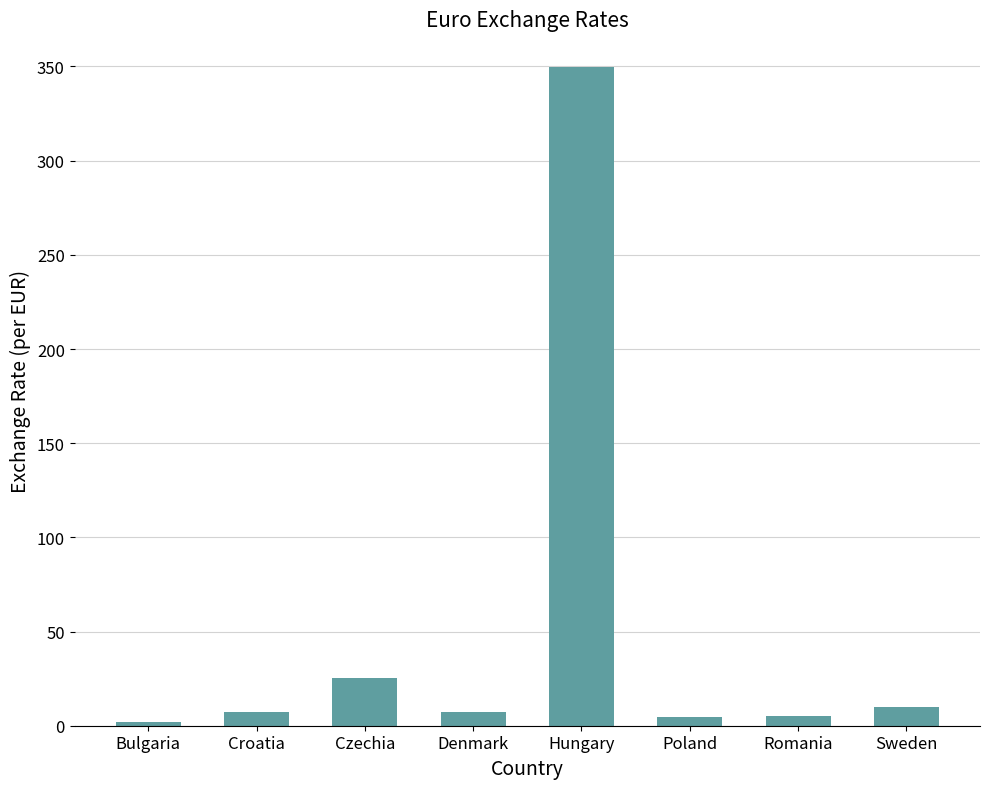

What is the sum of the values at Czechia and Denmark?

32.8